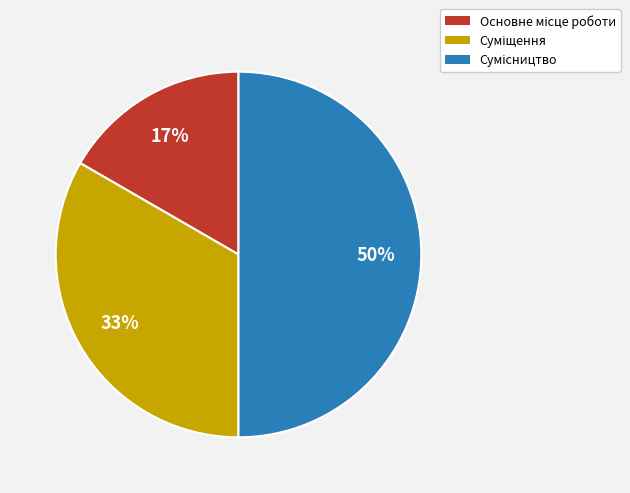

To the nearest percent, what is the difference between the largest and smallest slice percentages?

33%